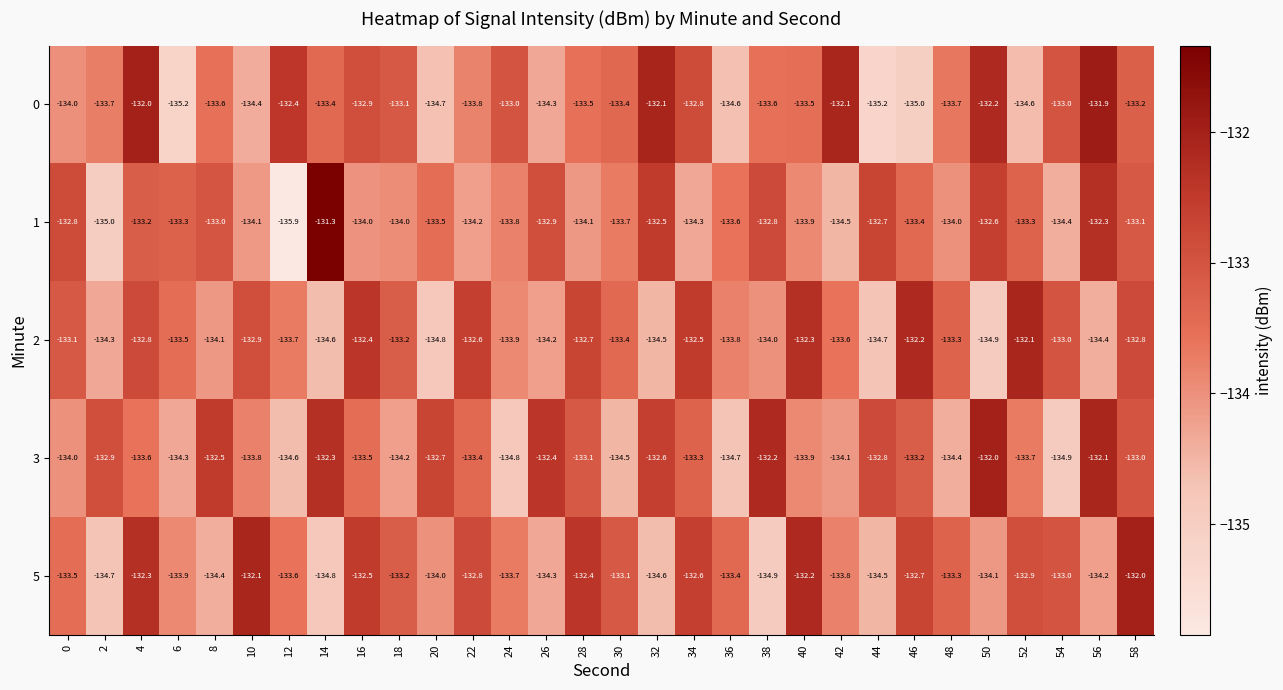

Is the value of 5 at 38 greater than the value of 3 at 24?

No